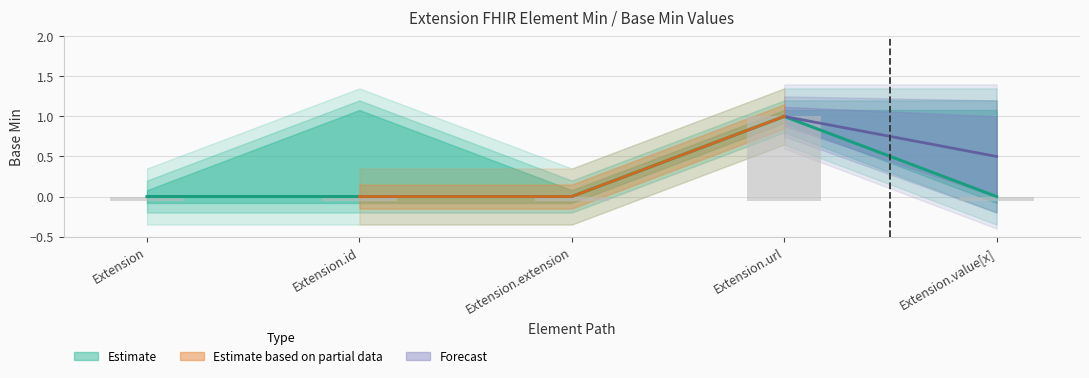

Are the bars horizontal?

No